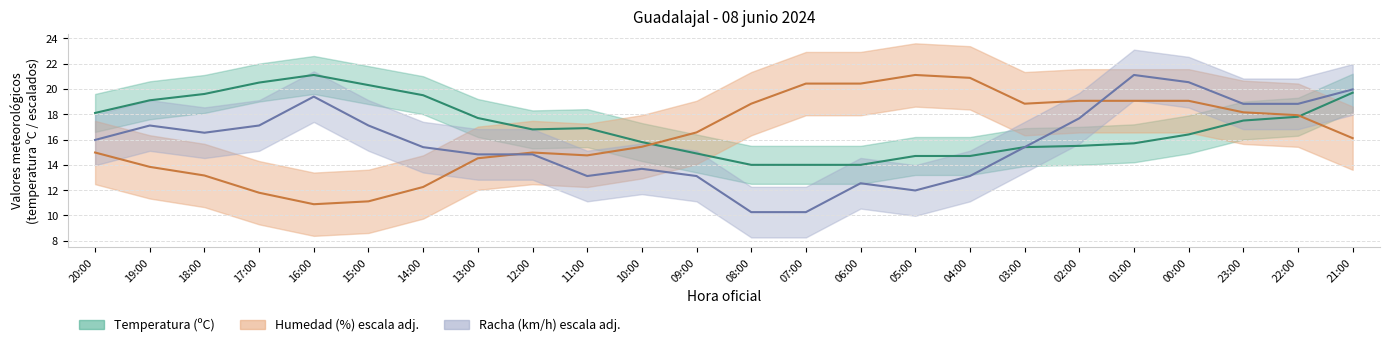

The Humedad (%) series shows 20.4 at 06:00. True or false?

True